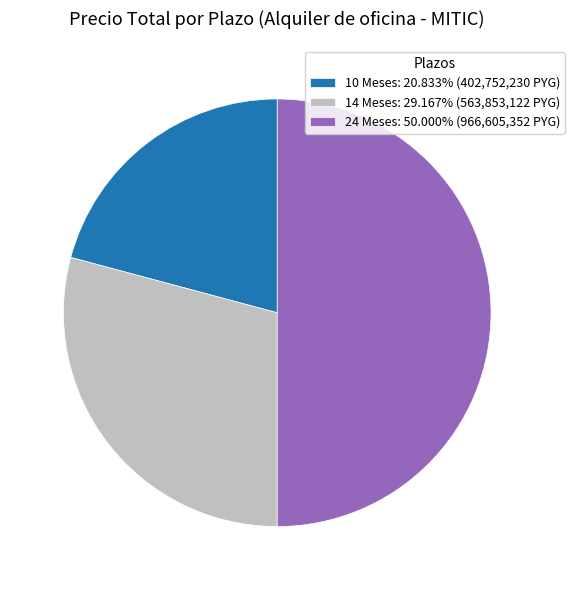

Approximately how many times larger is the value at 10 Meses: 20.833% (402,752,230 PYG) compared to 14 Meses: 29.167% (563,853,122 PYG)?

0.7